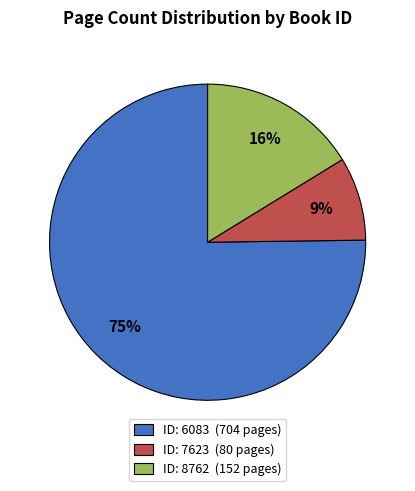

Is the sum of ID: 7623 (80 pages) and ID: 6083 (704 pages) greater than half?

Yes